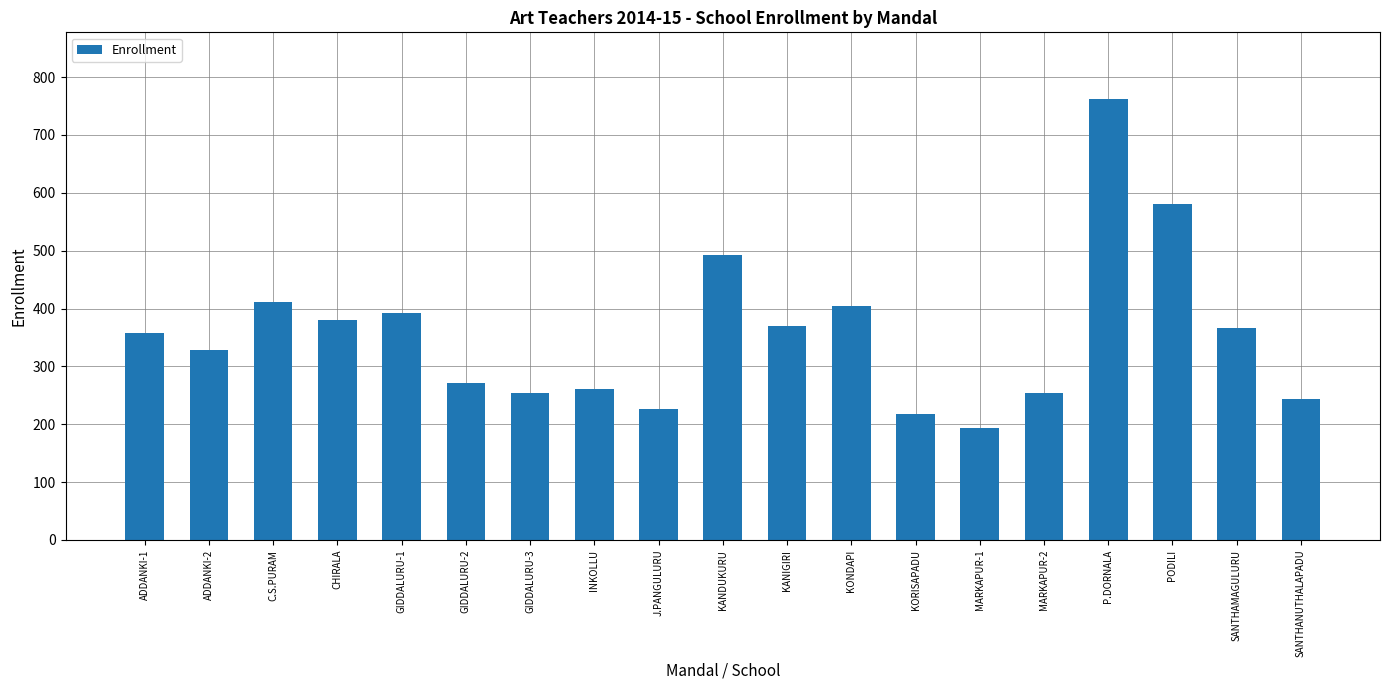

What is the difference between the second highest and minimum values?

387